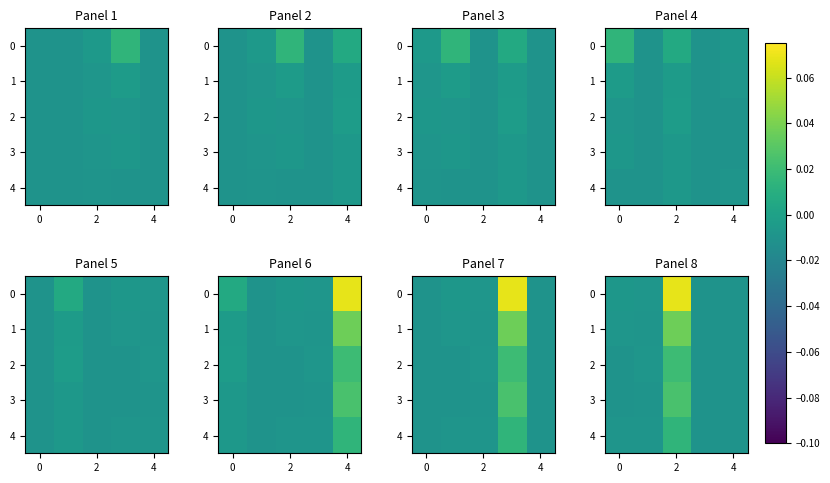

How many values in the 4 series exceed 0?

1